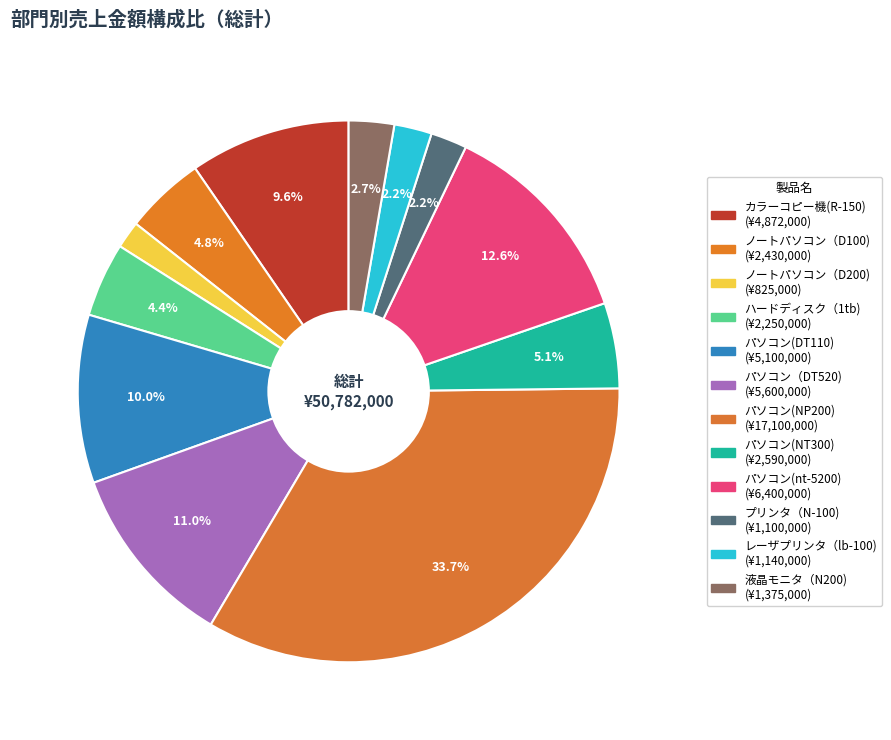

To the nearest percent, what is the difference between the 液晶モニタ（N200) and ノートパソコン（D200) slice percentages?

1%